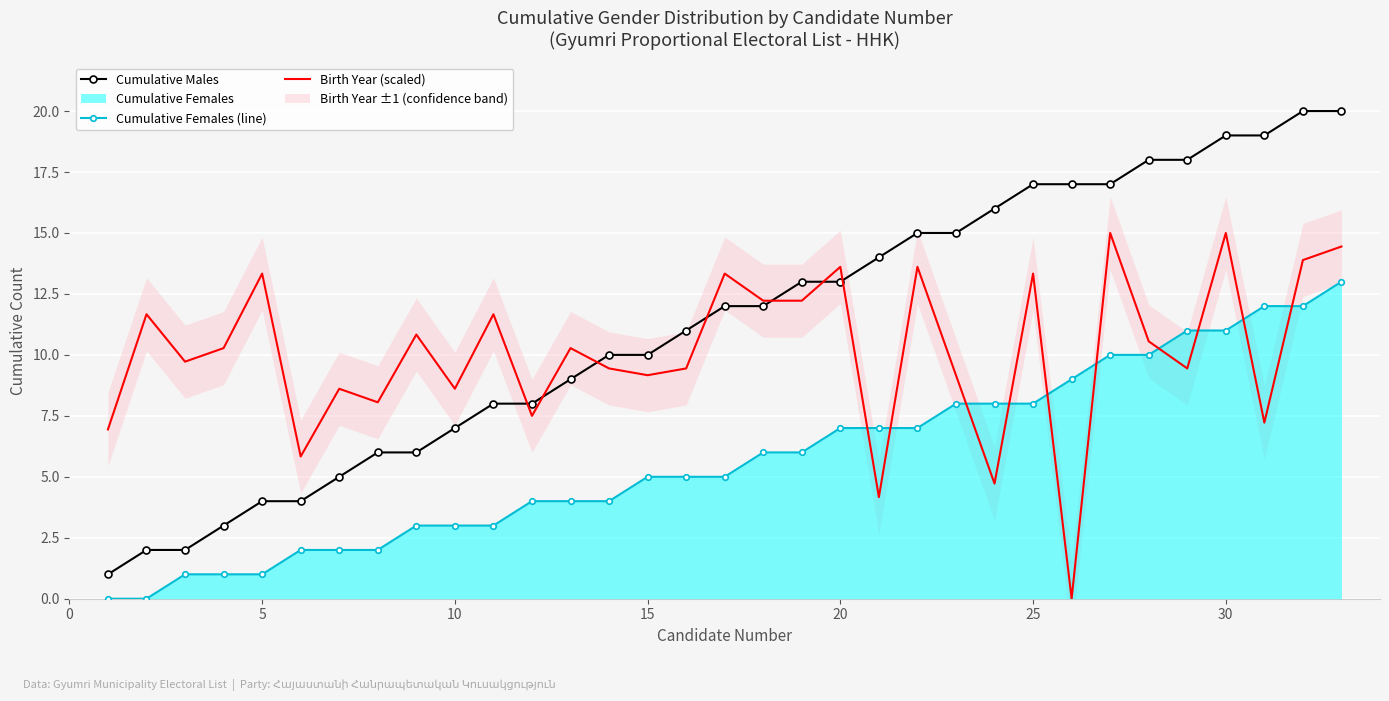

The Cumulative Females (line) series shows 3.7 at 30. True or false?

False